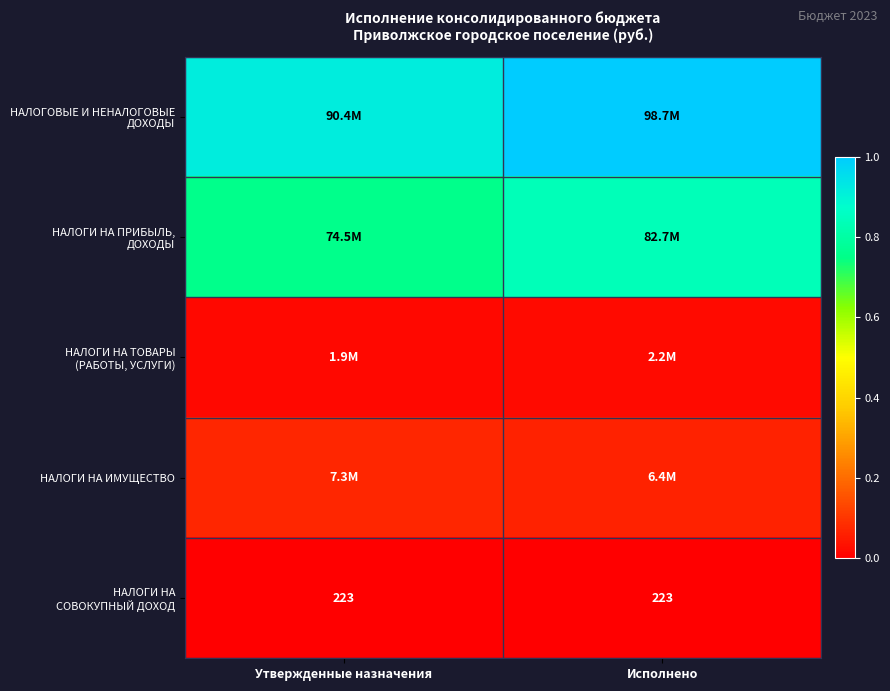

At which category is the sum across all series the highest?

Исполнено